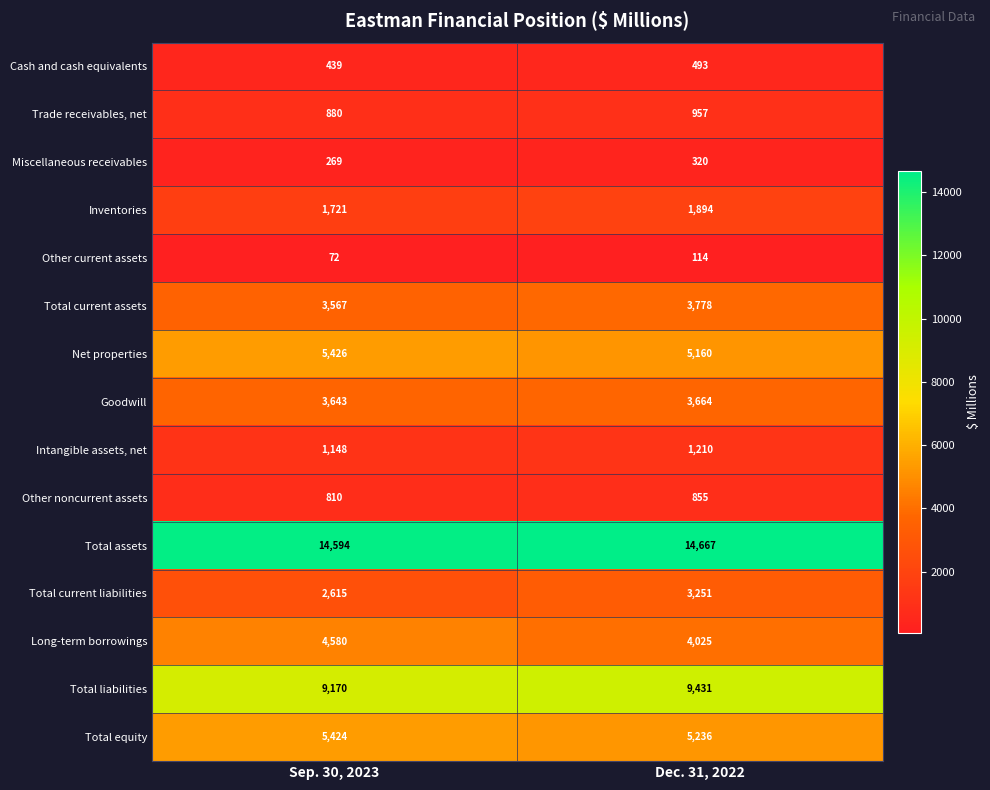

True or false: Total current assets has a value of 3778 at Dec. 31, 2022.

True